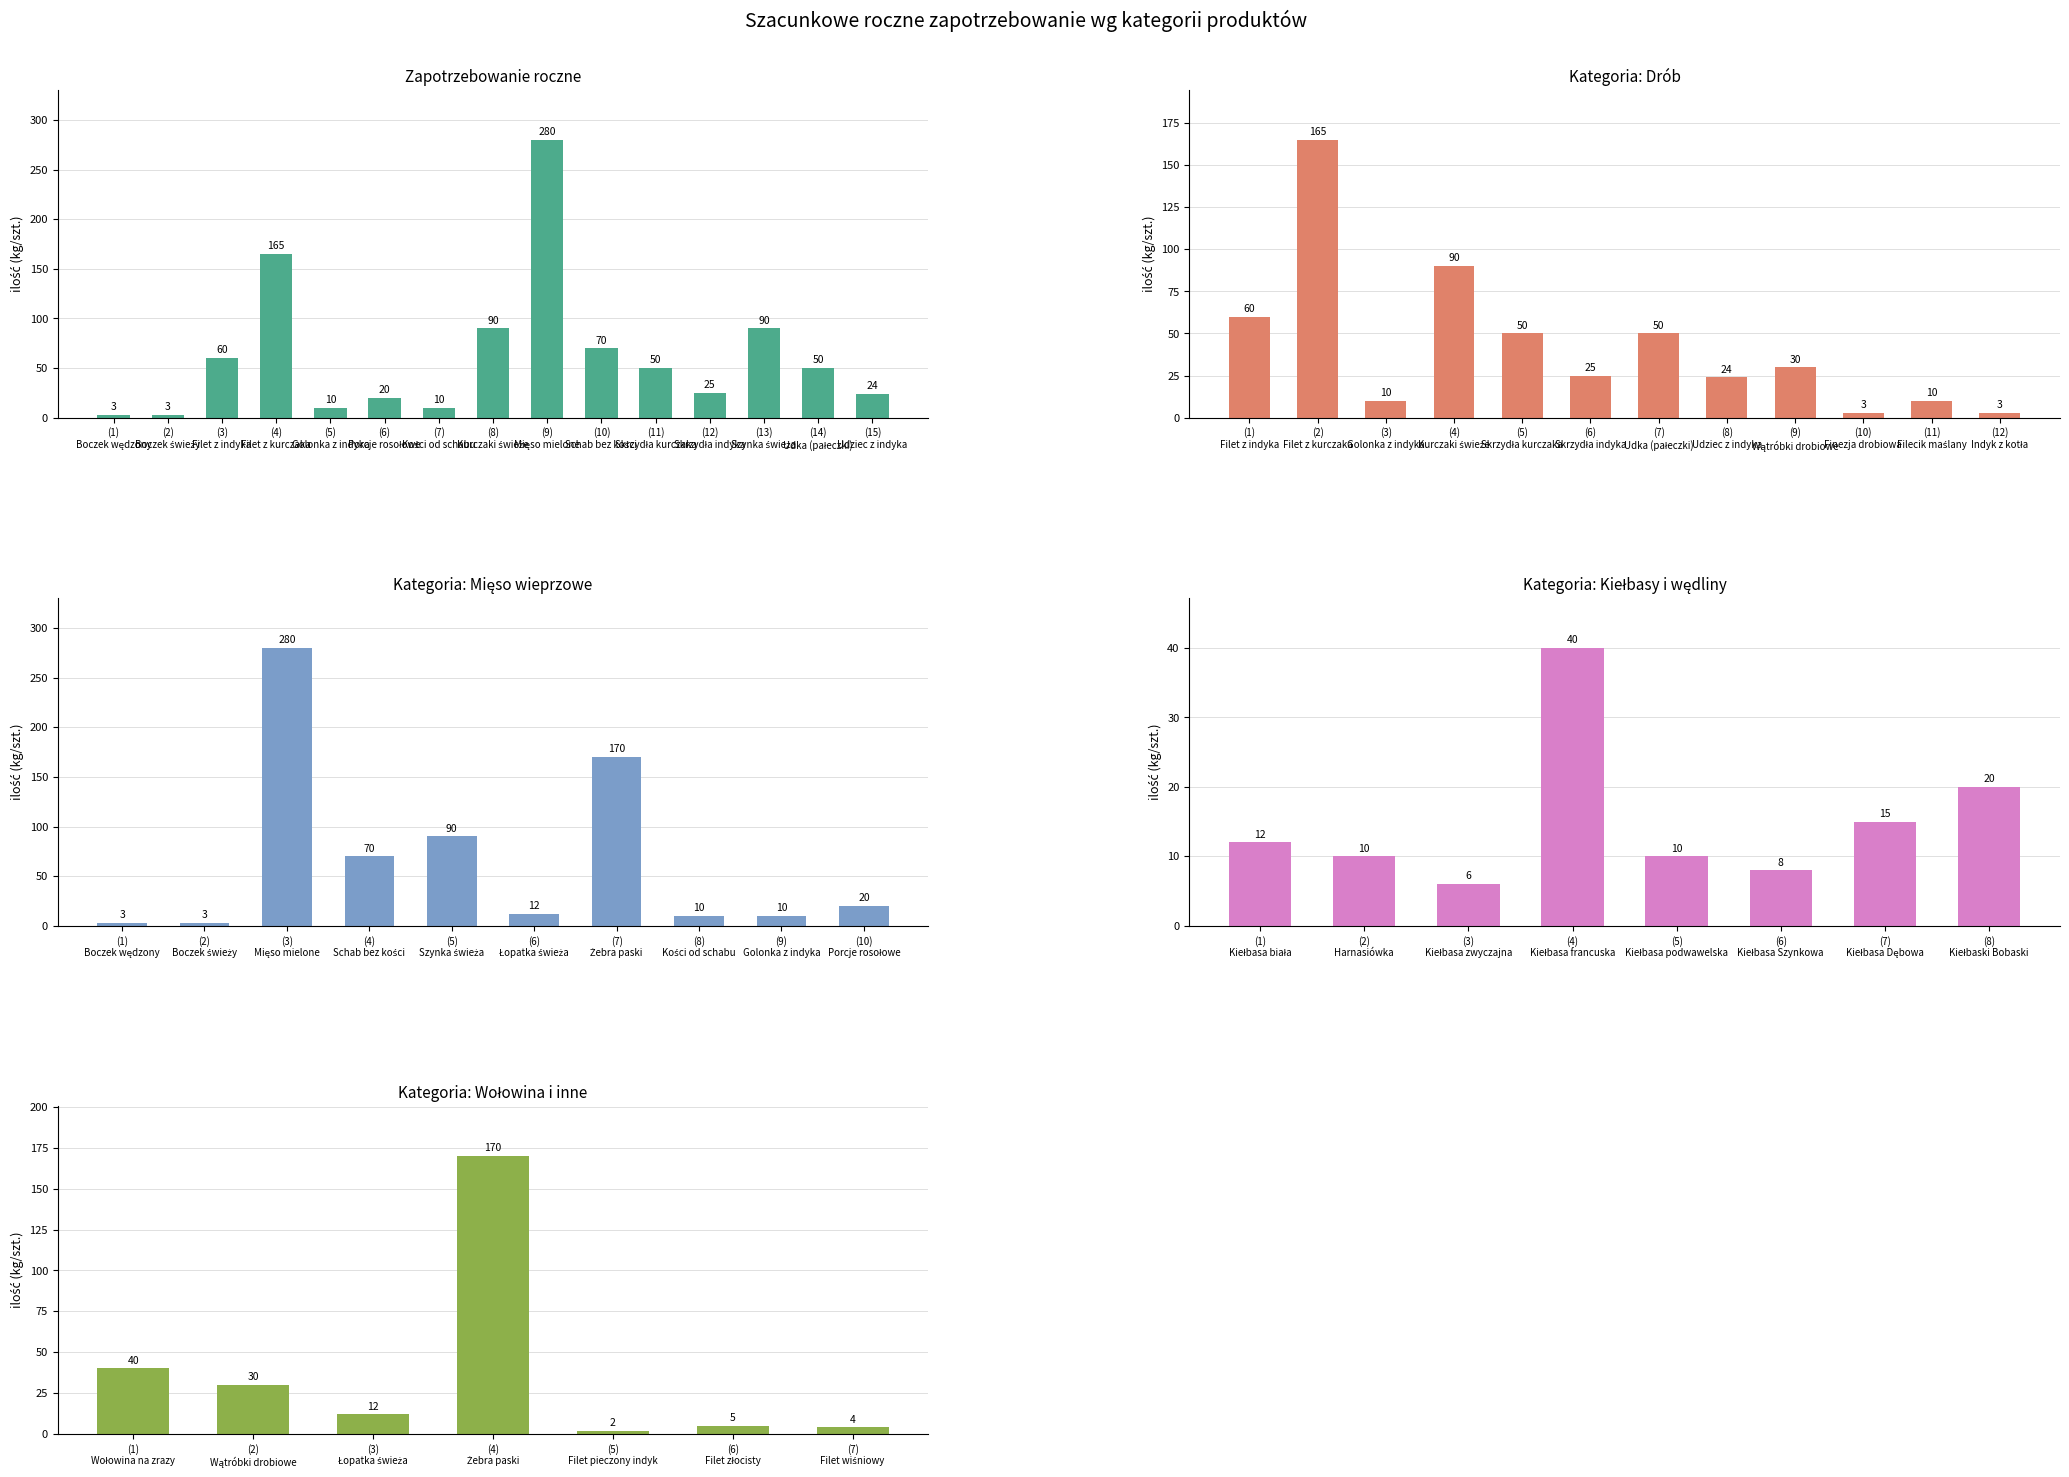

What position from the right is Udka (pałeczki)?

2